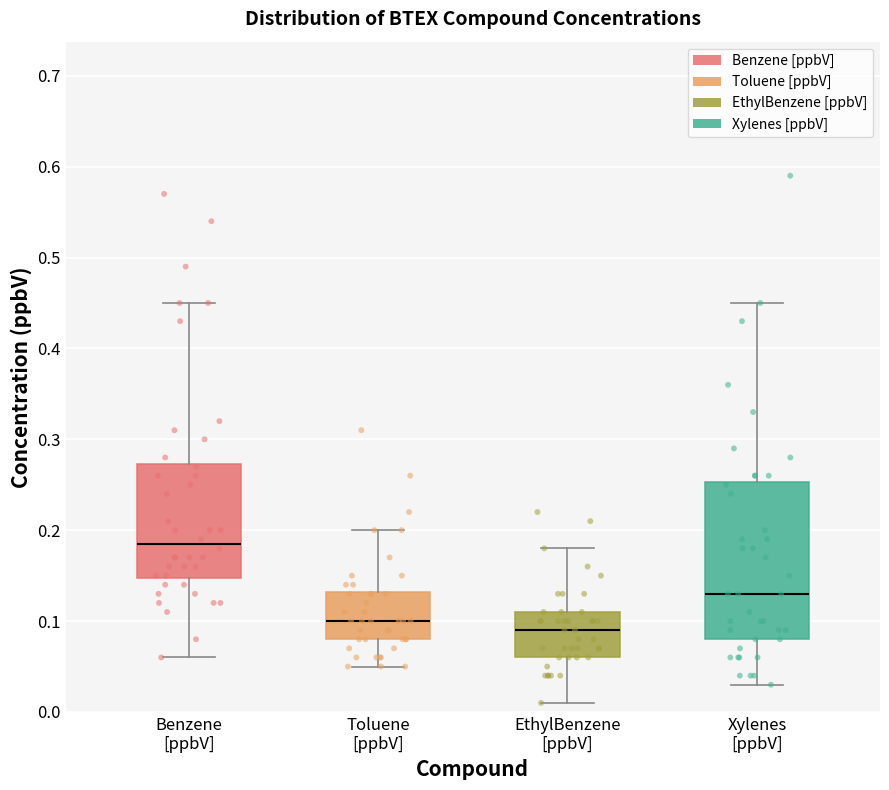

Where is the lower edge of the box for Toluene [ppbV] on the y-axis? The values are not printed on the chart, so give them approximately, as read against the axis.

0.08